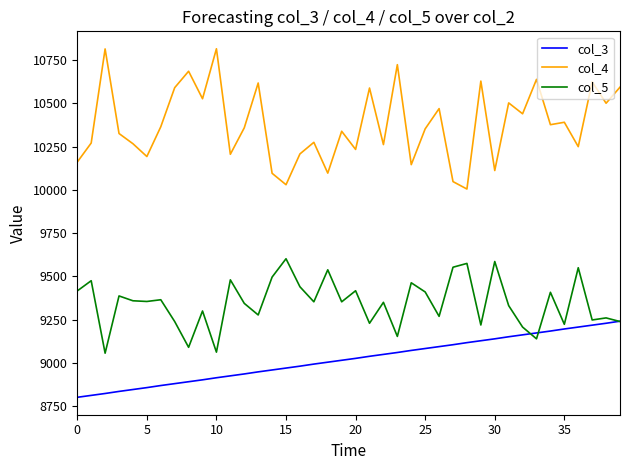

What is the minimum value for col_4?

10005